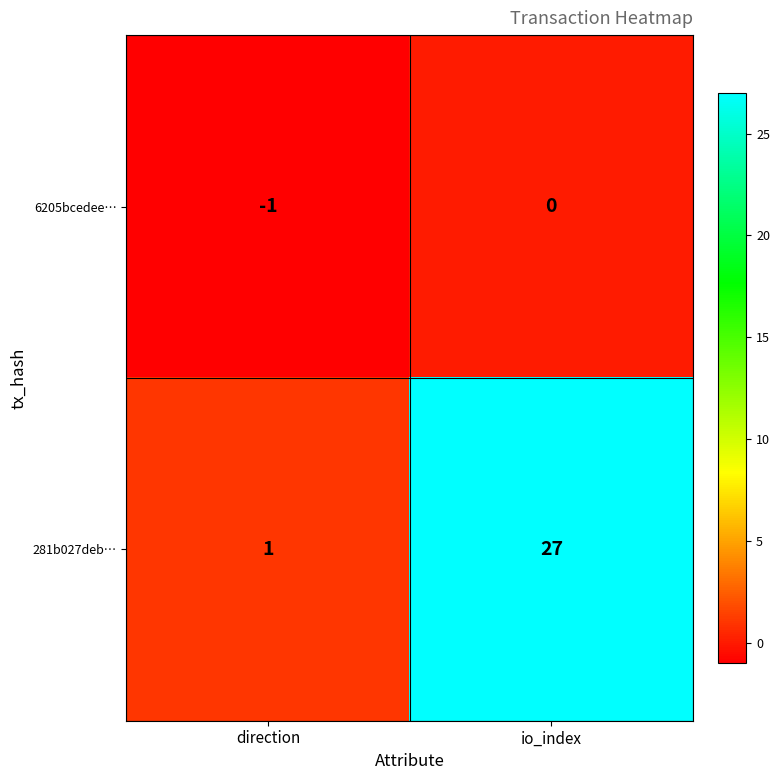

Which series has the largest range (max minus min)?

281b027deb…